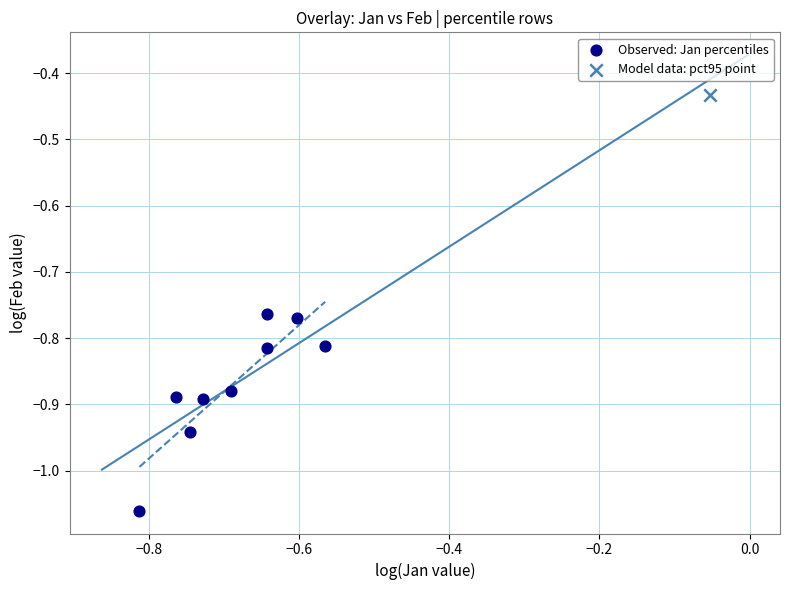

What are all the series names shown in the legend?

Observed: Jan percentiles, Model data: pct95 point